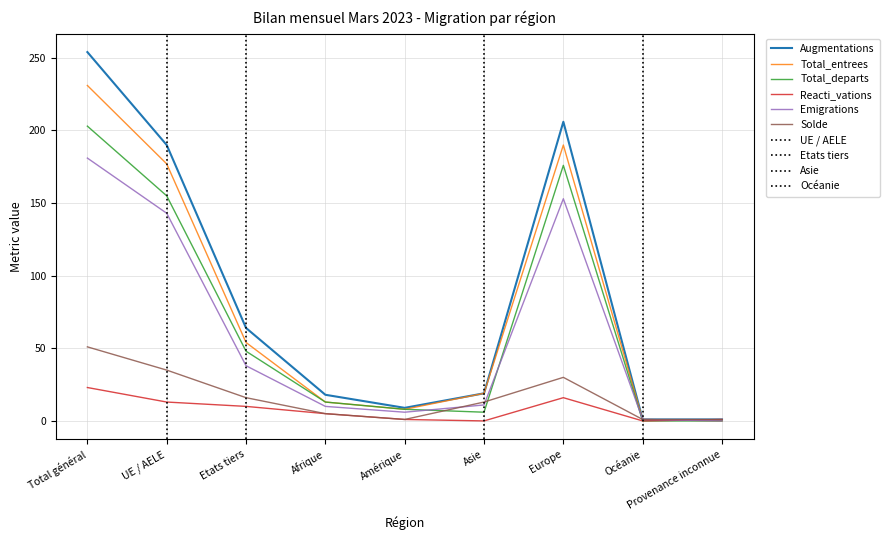

What is the difference between the highest and lowest values at UE / AELE?

177